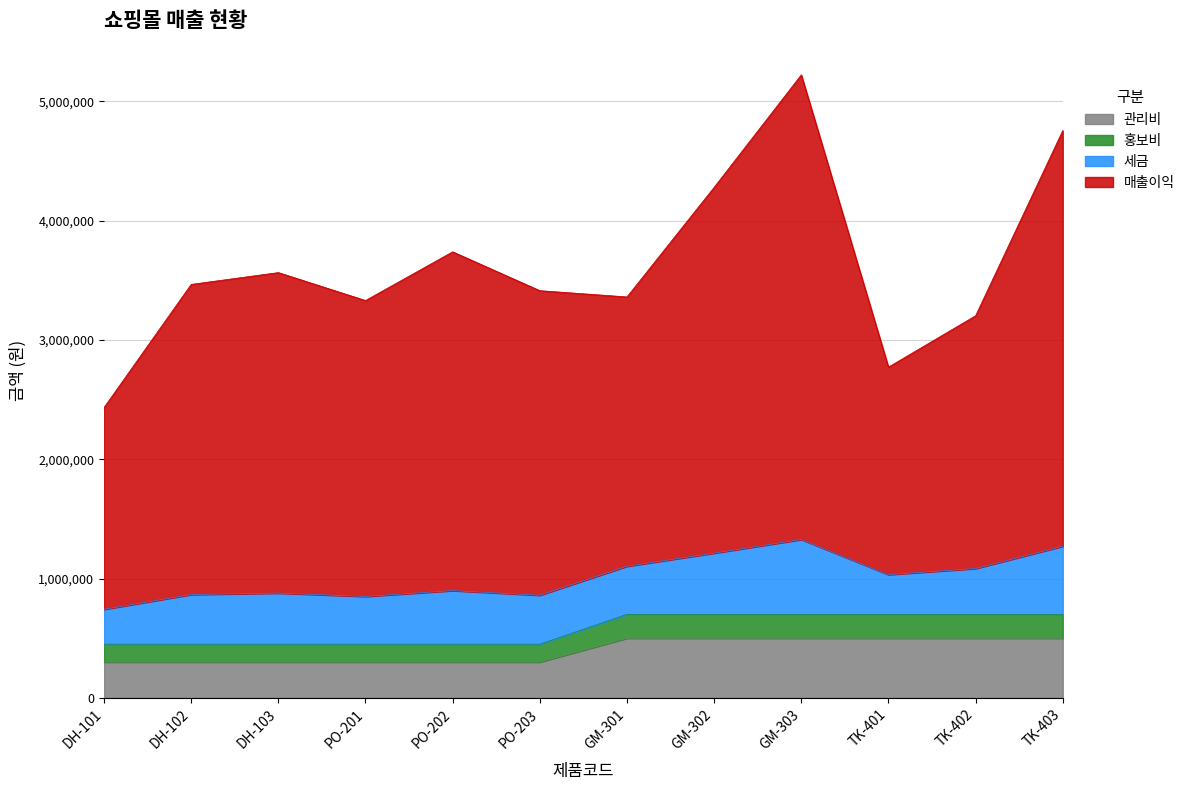

At which category is the sum across all series the highest?

GM-303